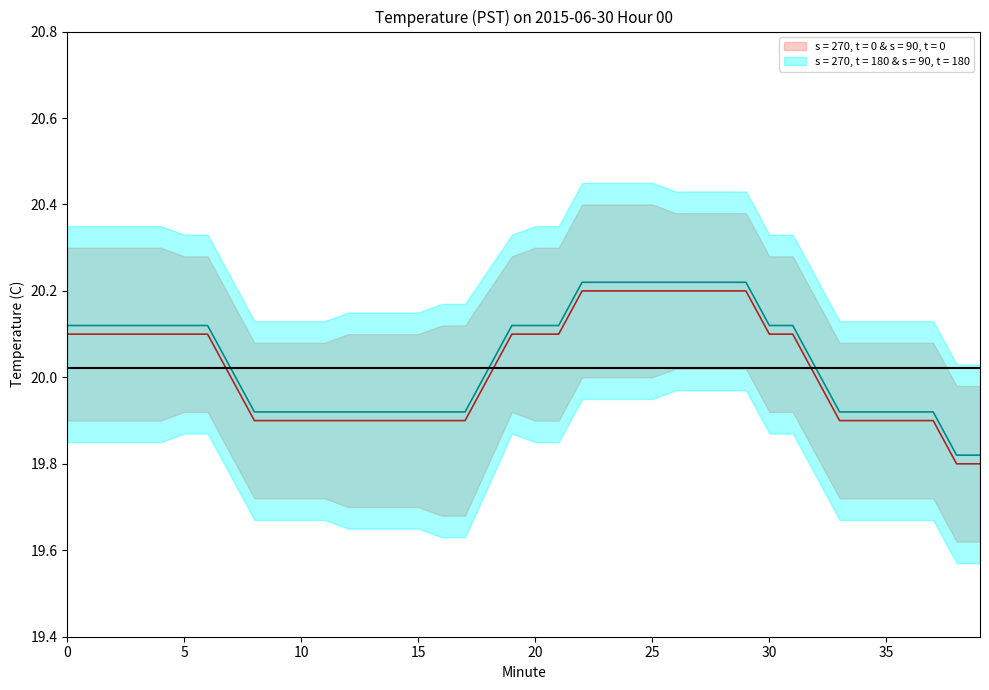

At which label does Temperature reach its minimum?

38